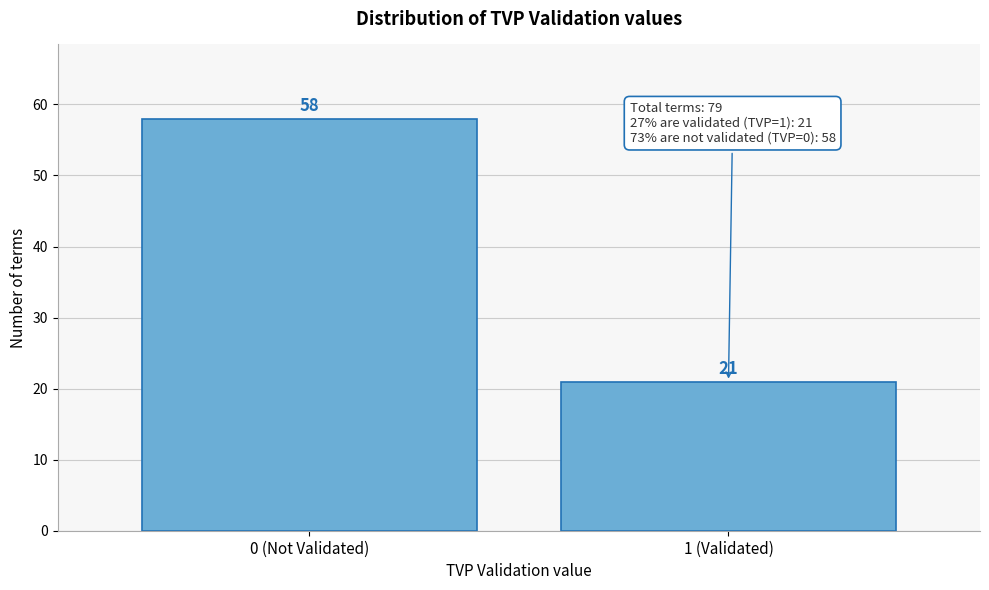

Reading left to right, list all the values displayed in this chart.

58	21